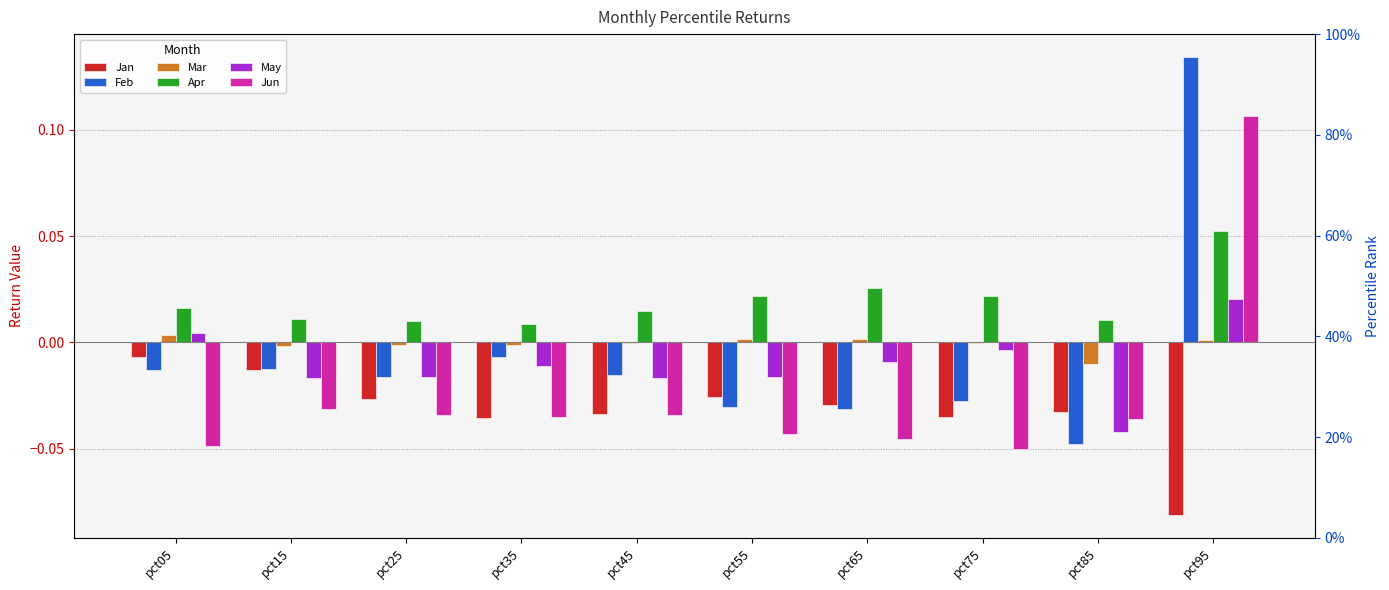

What is the approximate value of Apr at pct95?

0.1